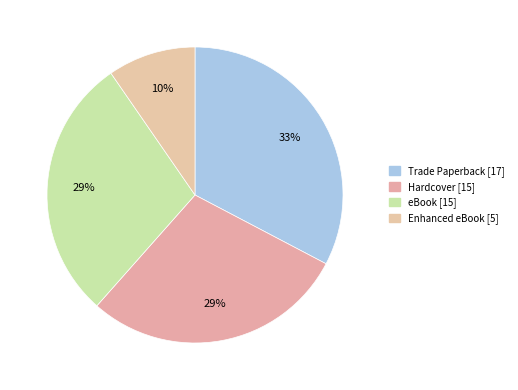

How many segments does this pie chart have?

4